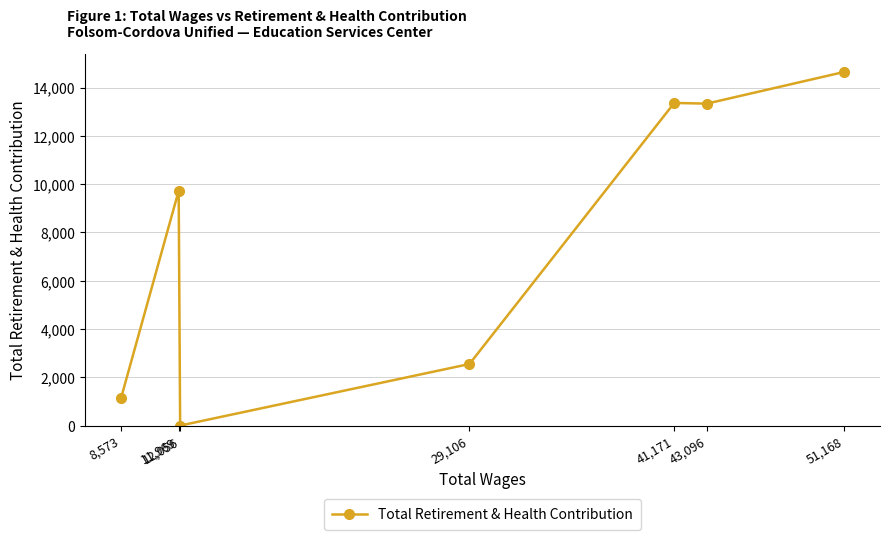

What is the difference between the values at 8,573 and 11,969?

8586